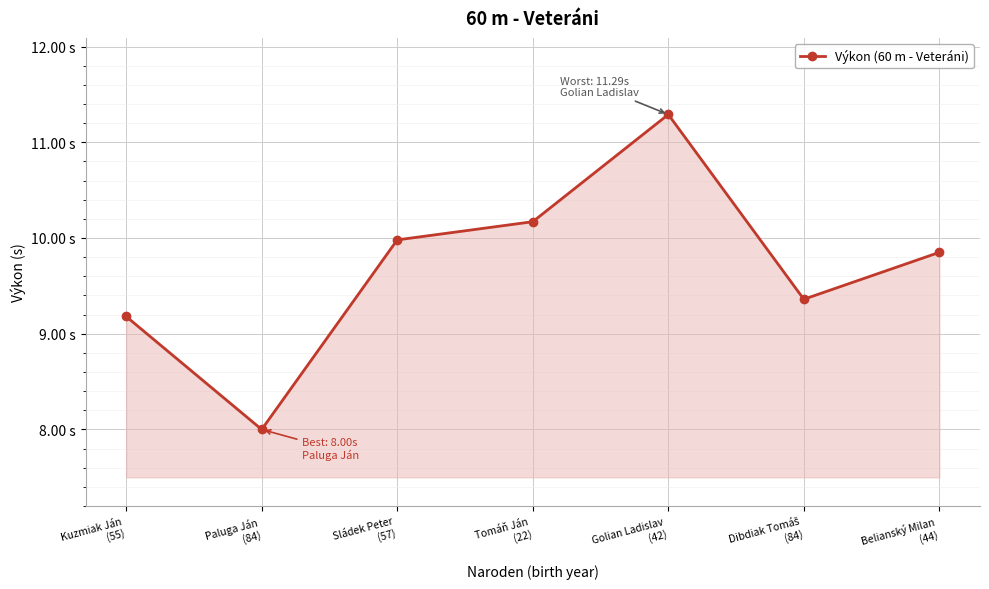

At which label does the data first exceed 9?

Kuzmiak Ján
(55)